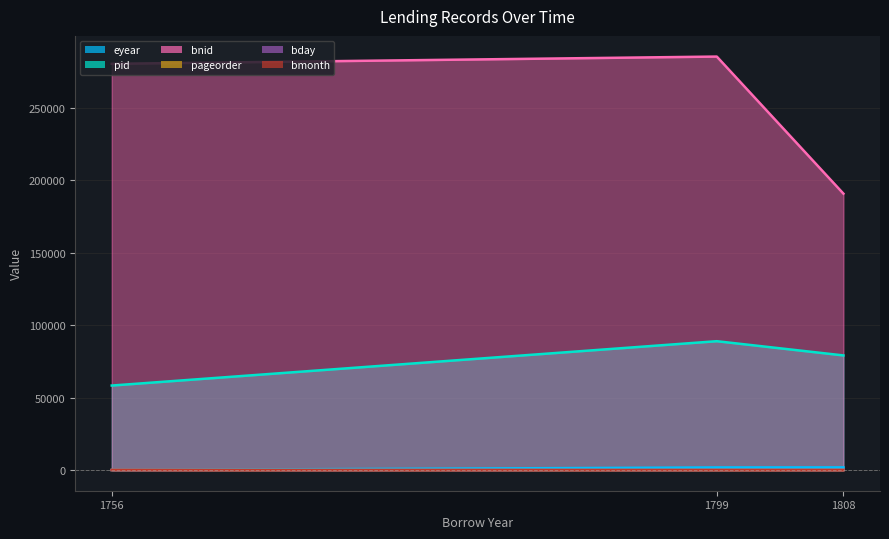

The bnid series shows 190863 at 1808. True or false?

True